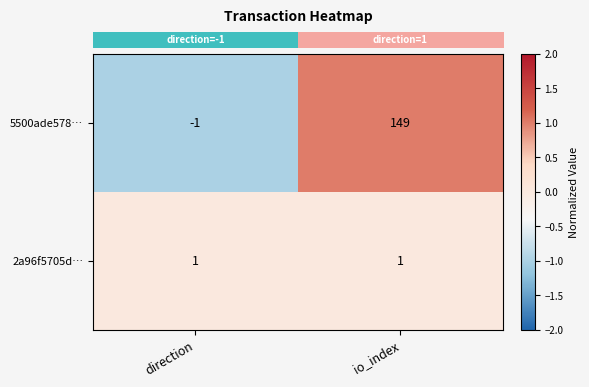

At which category does the chart reach its minimum across all series?

direction